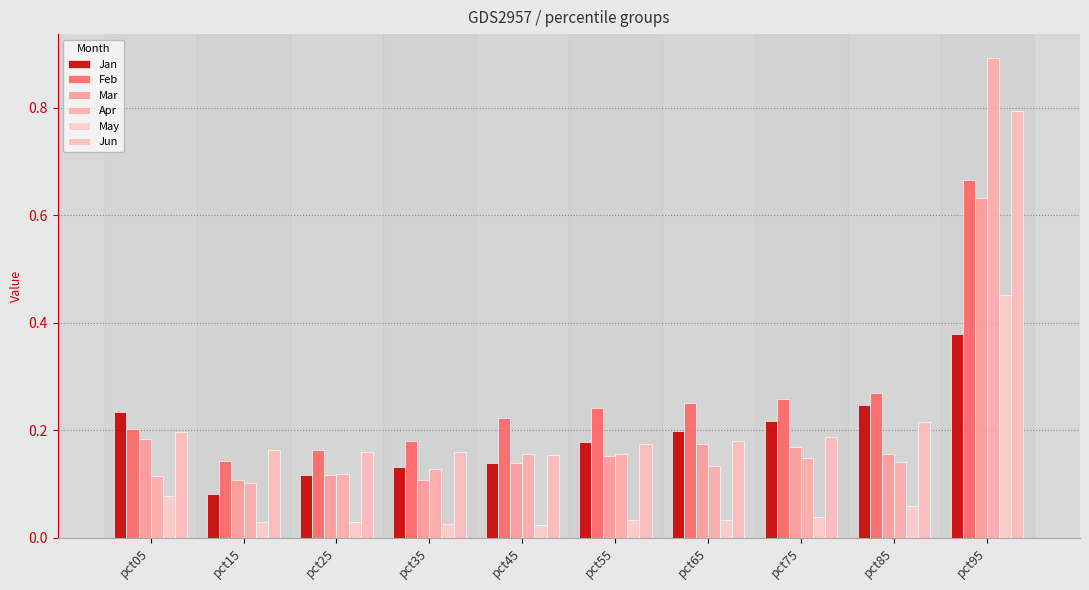

Count the Jan values in the range 0 to 1.

10